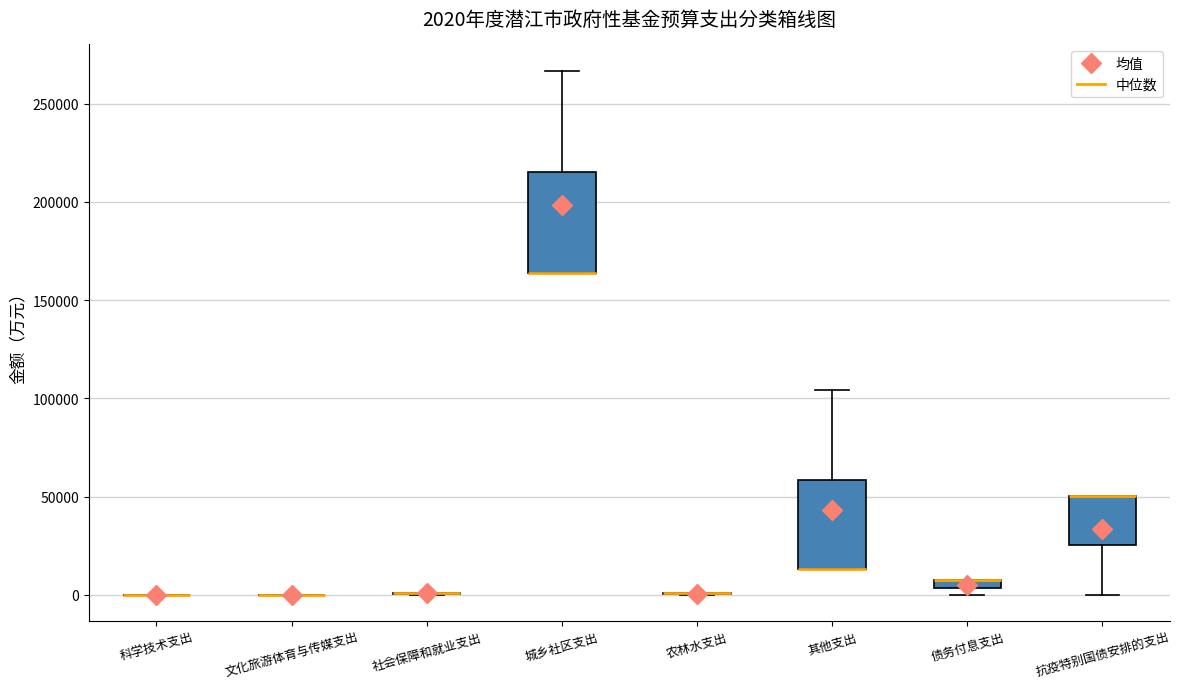

Comparing the boxes themselves (not the whiskers), which one is the tallest?

城乡社区支出